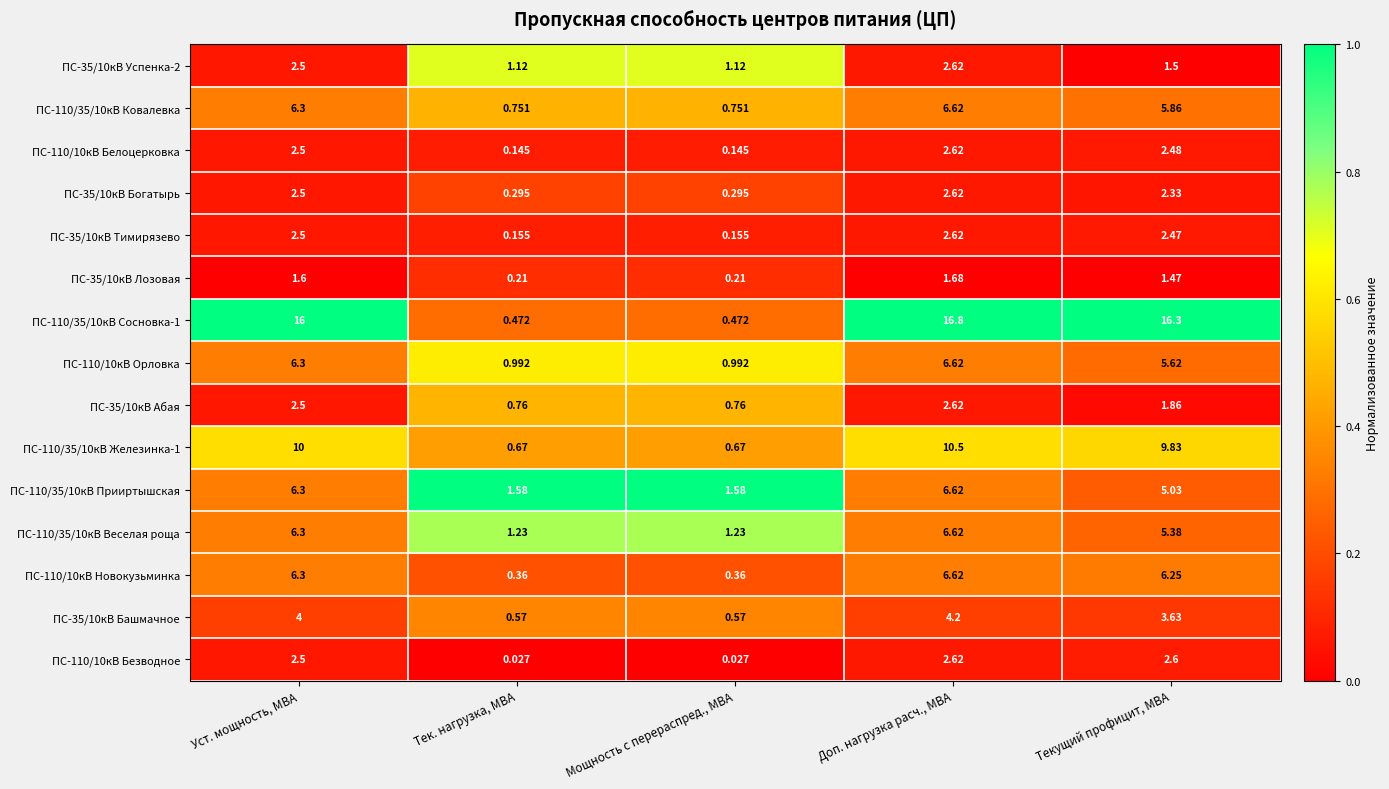

Where does the ПС-110/35/10кВ Прииртышская series first go above 5?

Уст. мощность, МВА